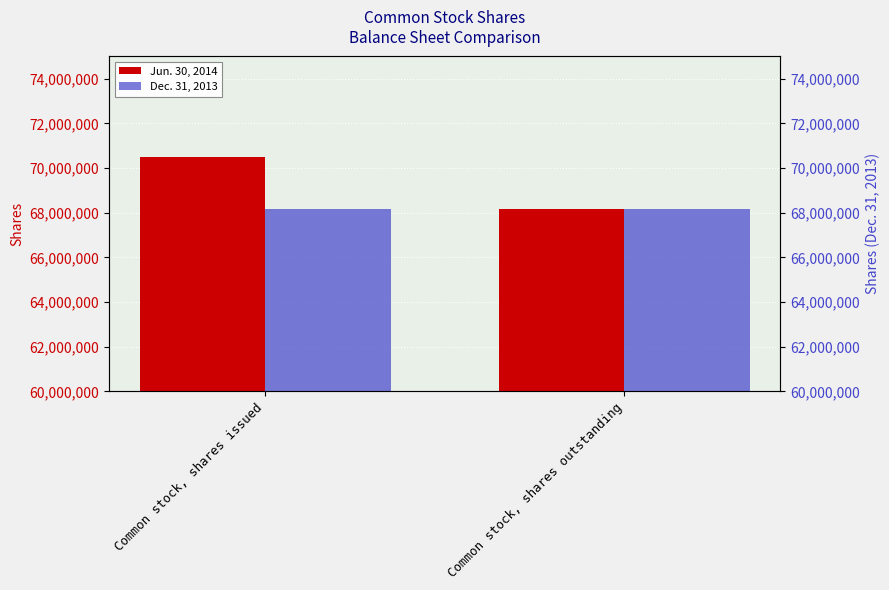

What is the label of the 1st bar from the right?

Common stock, shares outstanding